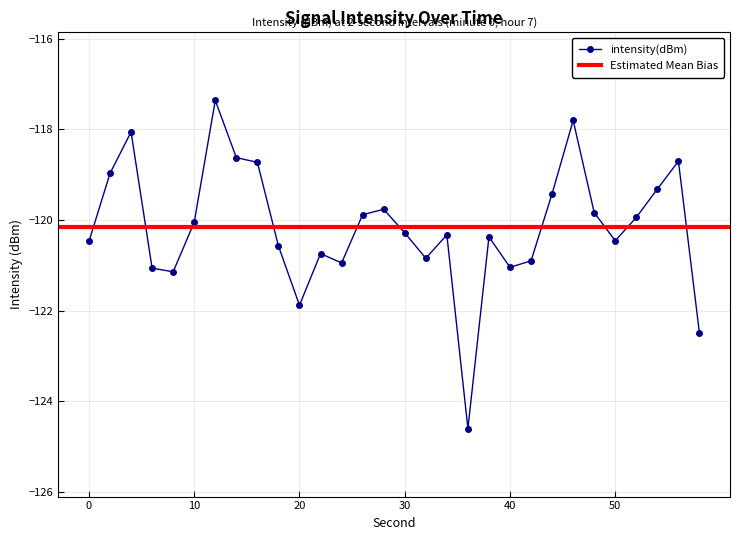

Count the number of values greater than -120.

13